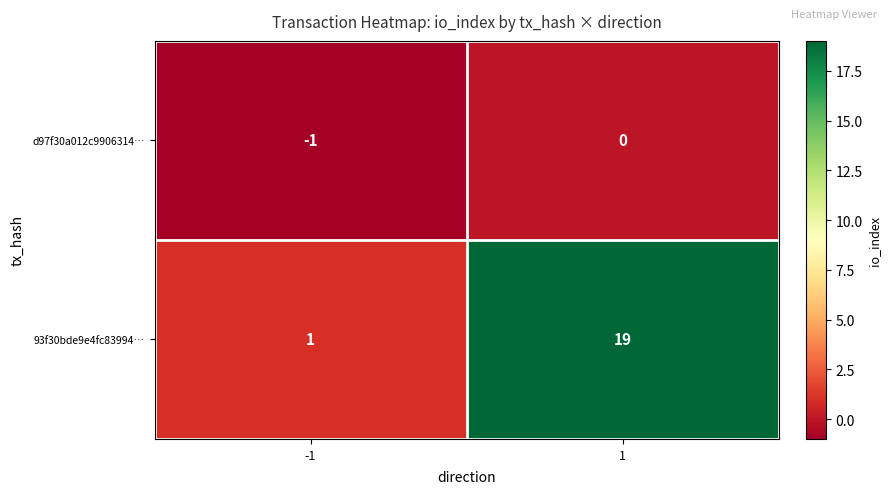

What is the smallest value displayed?

-1